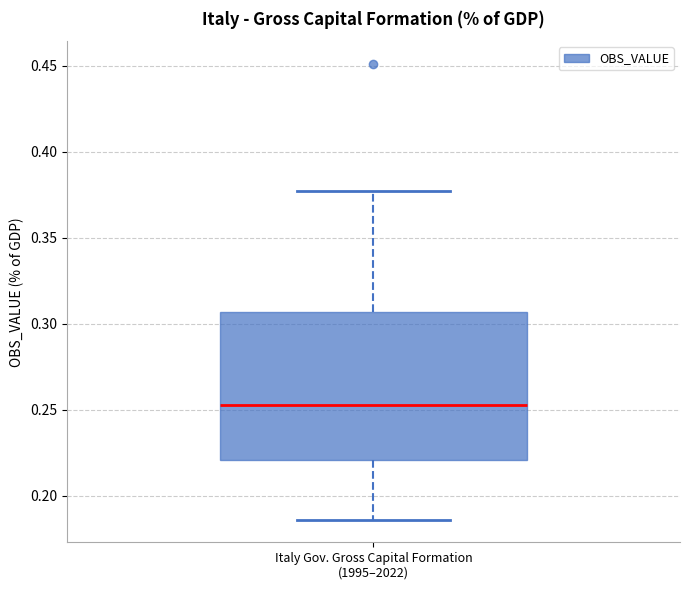

Transcribe this box plot: give where the median line is, the range the box spans, and where the two whiskers end, as read against the y-axis. The values are not printed on the chart, so give them approximately, as read against the axis.

median 0.255, box 0.220 to 0.305, whiskers 0.185 to 0.375